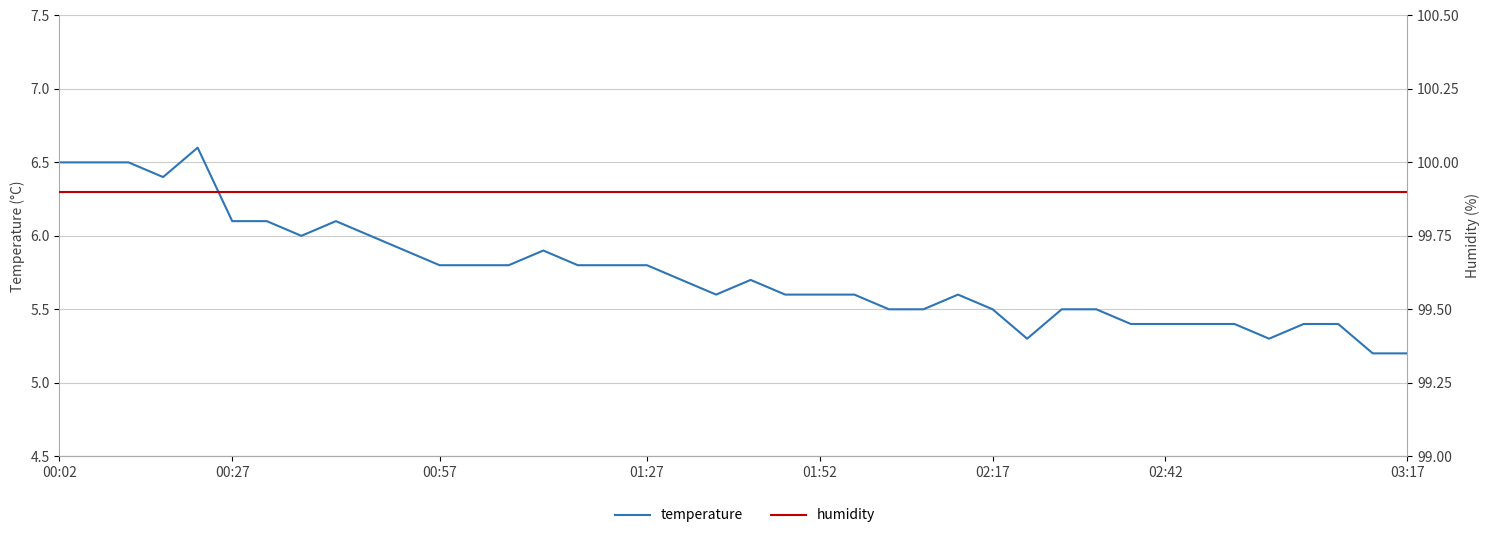

True or false: humidity and temperature cross at least once.

False